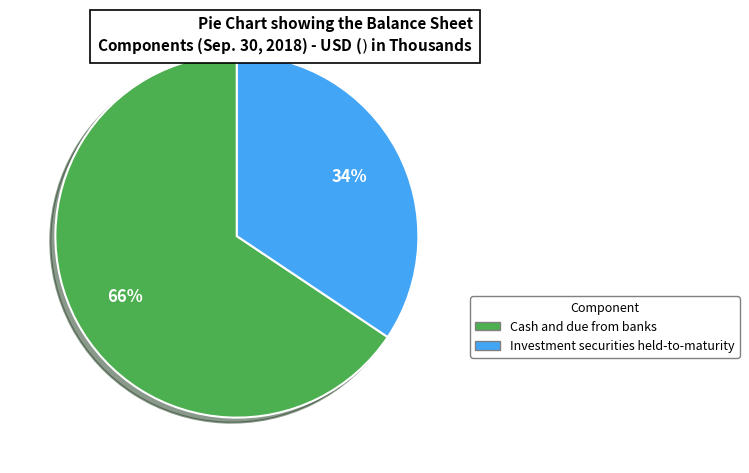

Approximately how many times larger is the value at Investment securities held-to-maturity compared to Cash and due from banks?

0.5